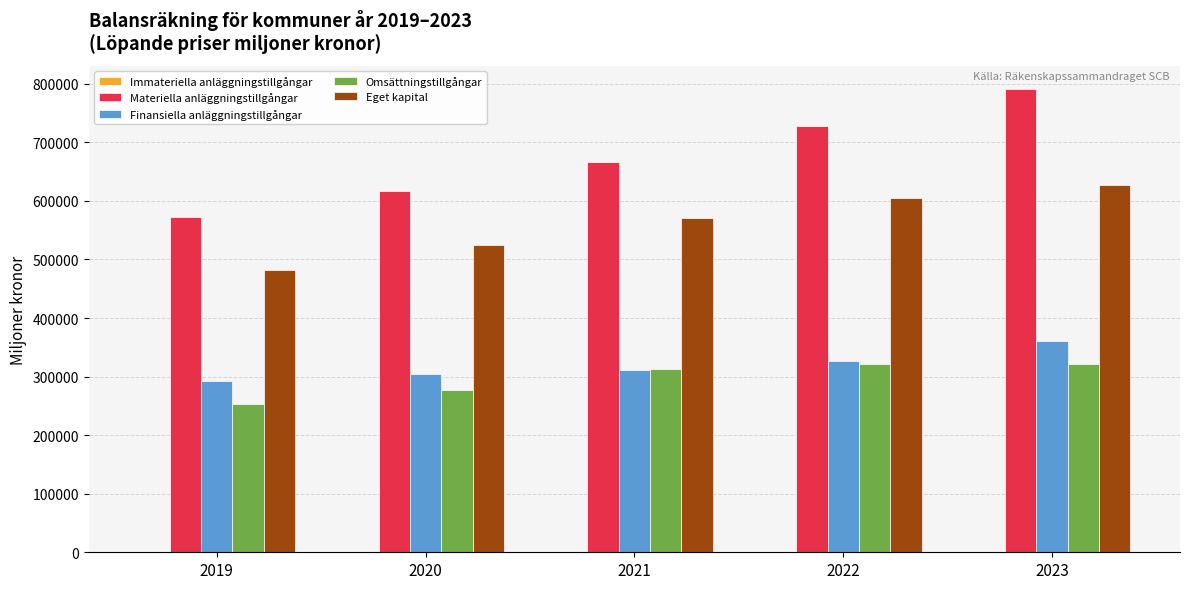

Between 2019 and 2023, which series saw the biggest shift?

Materiella anläggningstillgångar